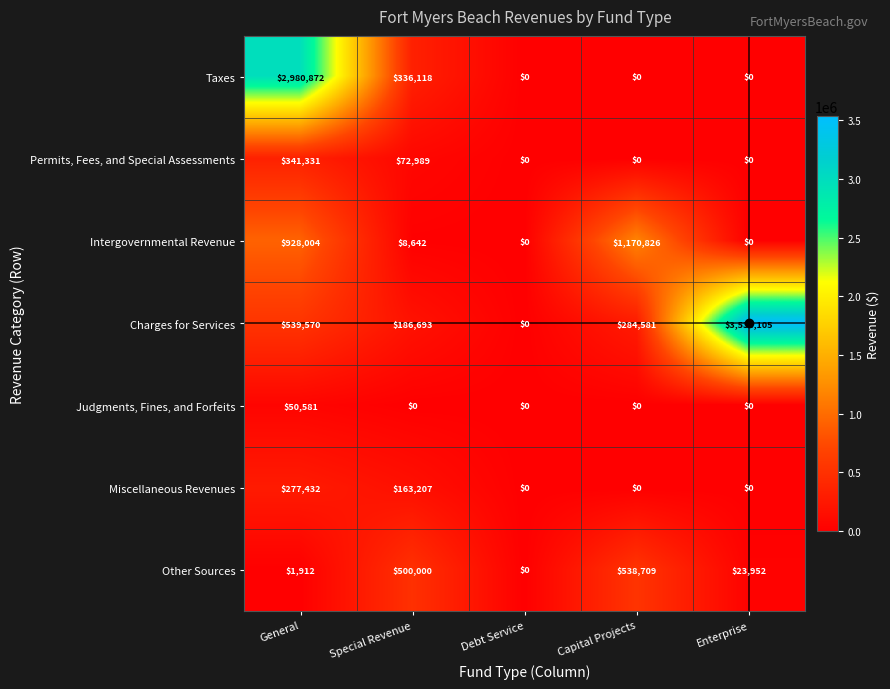

Which series has the largest range (max minus min)?

Charges for Services